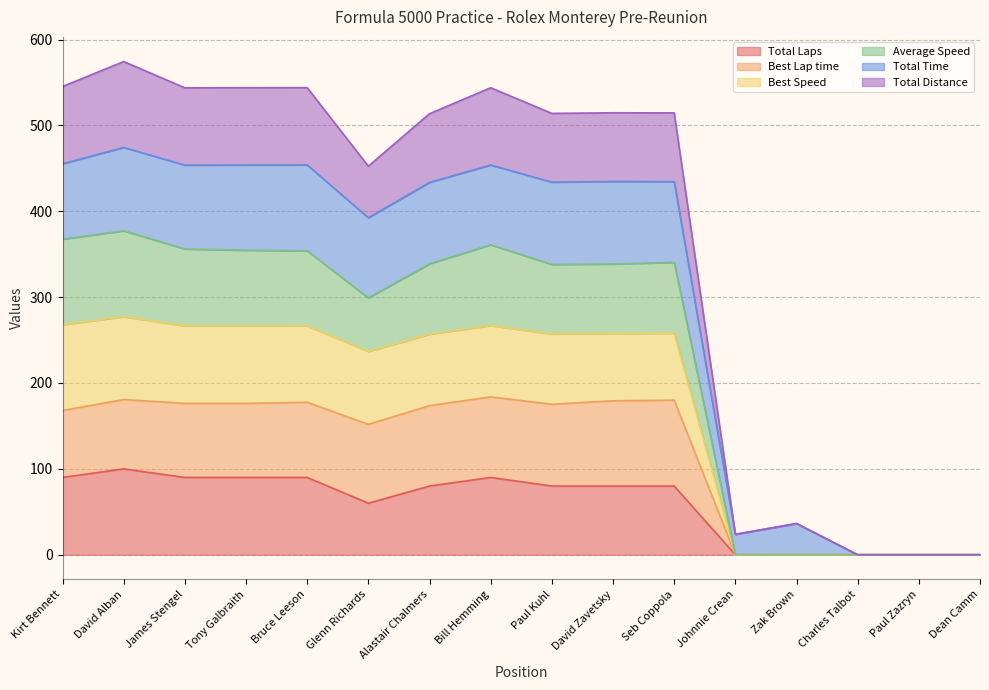

At which category is the sum across all series the highest?

David Alban